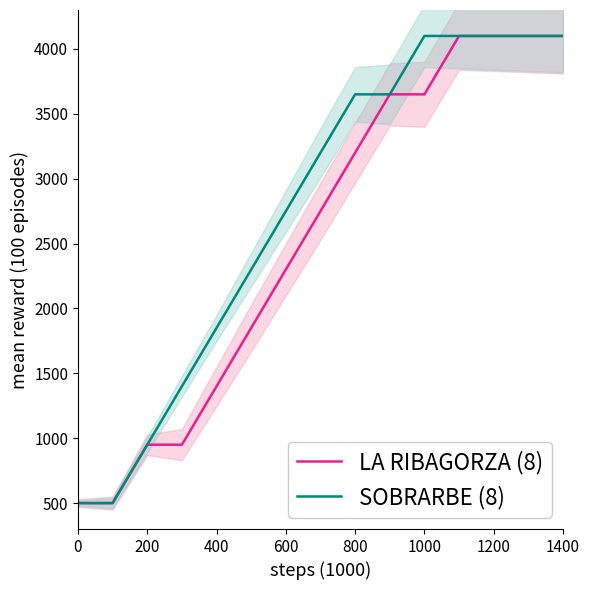

What is the difference between the maximum and minimum values in the LA RIBAGORZA (8) series?

3600